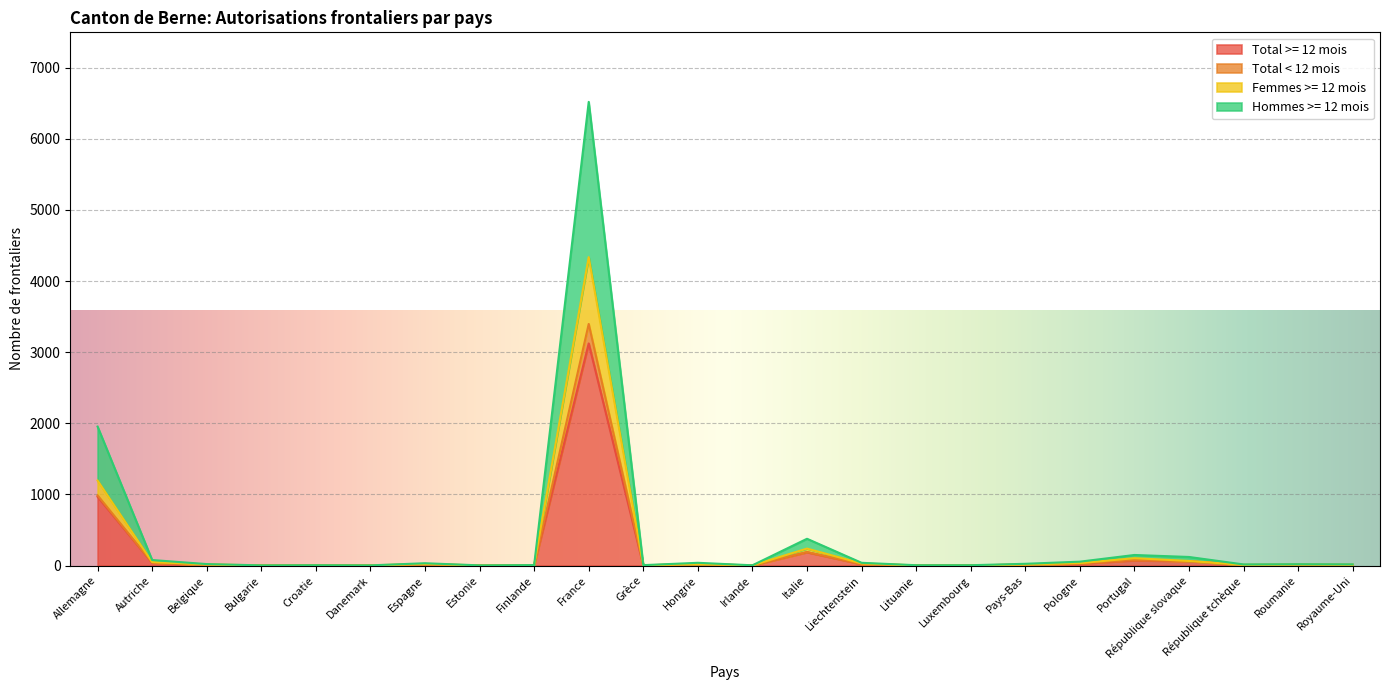

Is it true that Total >= 12 mois equals 967 at Allemagne?

True